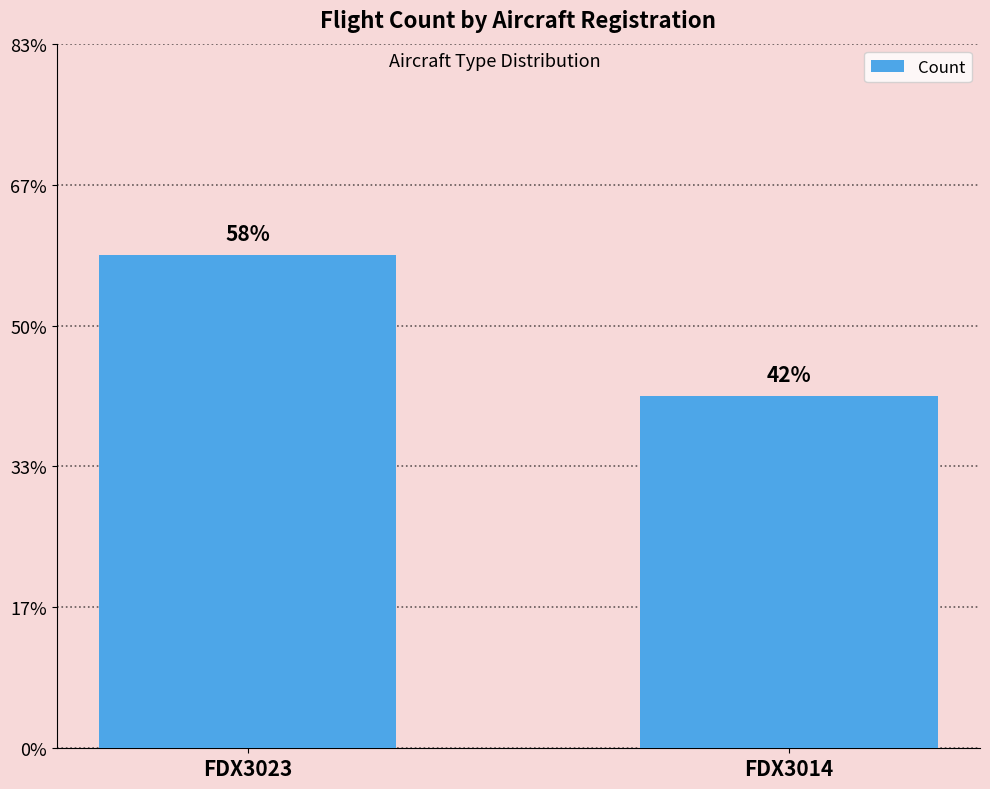

How many values are between 5 and 7?

2